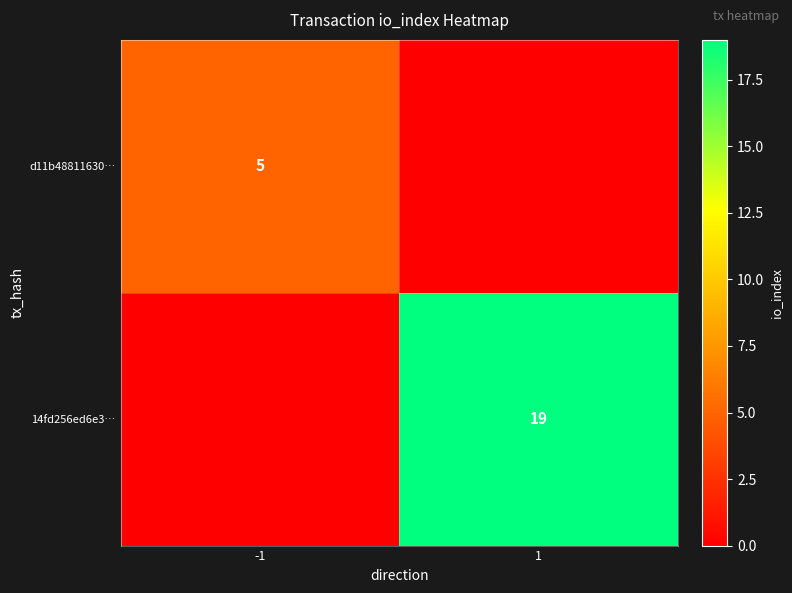

The value of 14fd256ed6e3… at 1 is 19. True or false?

True